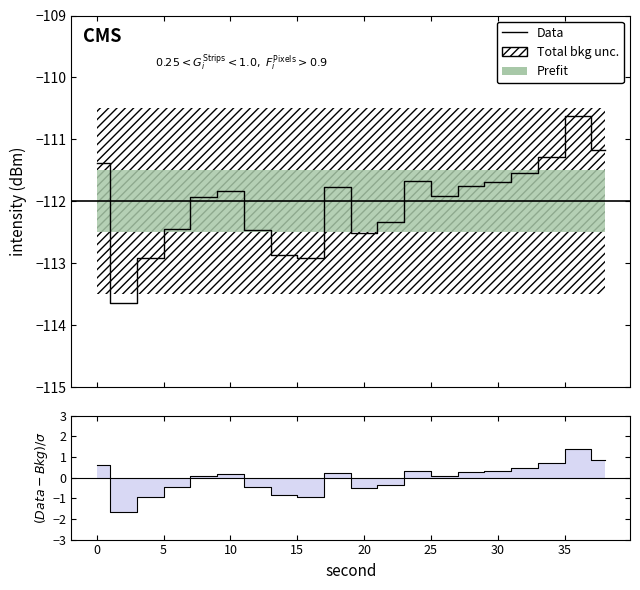

How many categories are shown in the chart?

20